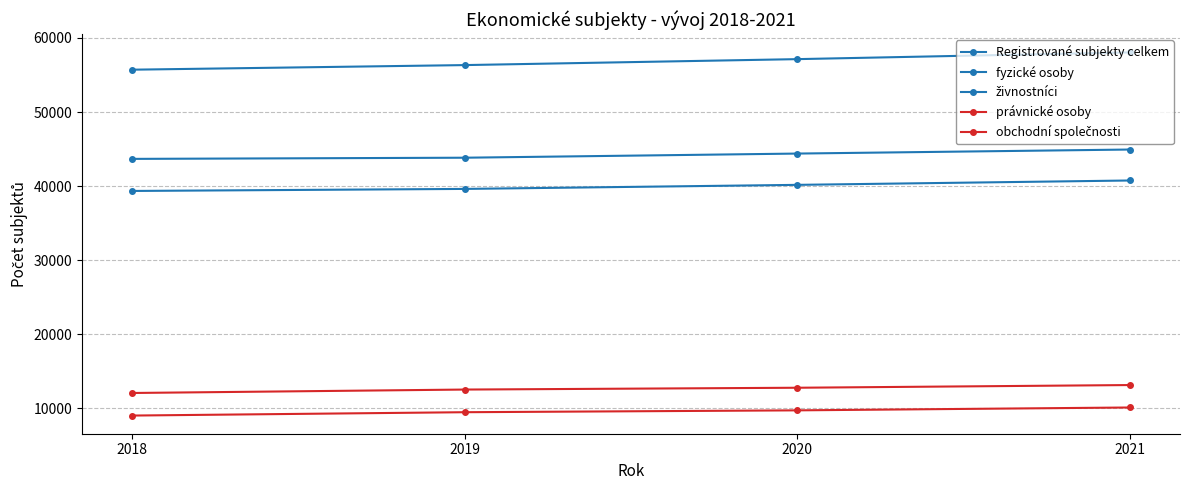

True or false: fyzické osoby and obchodní společnosti cross at least once.

False